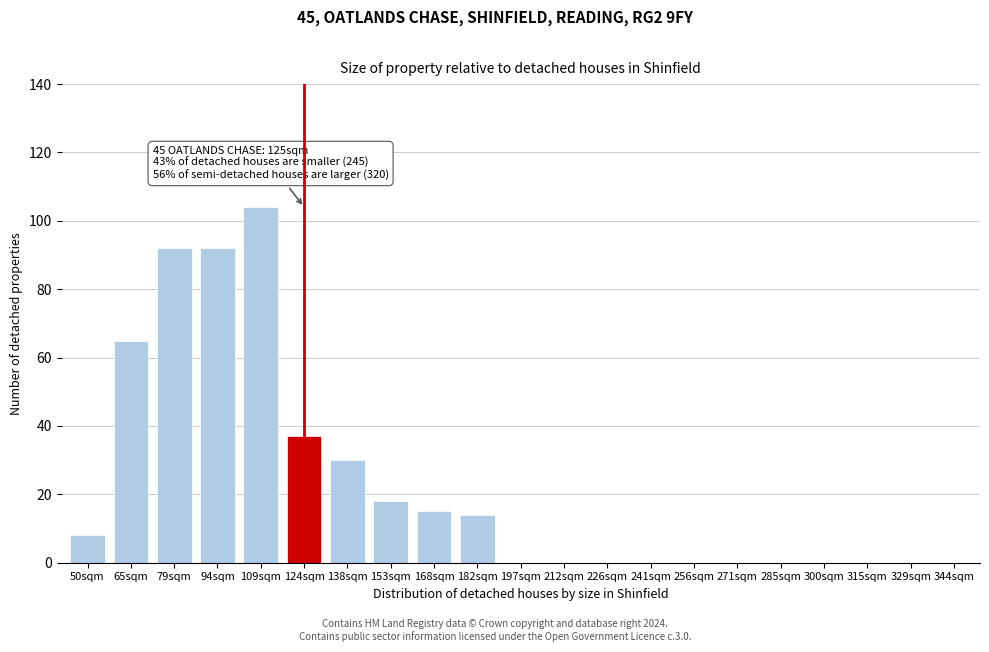

Reading right to left, list all the values displayed in this chart.

344sqm=0	329sqm=0	315sqm=0	300sqm=0	285sqm=0	271sqm=0	256sqm=0	241sqm=0	226sqm=0	212sqm=0	197sqm=0	182sqm=14	168sqm=15	153sqm=18	138sqm=30	124sqm=37	109sqm=104	94sqm=92	79sqm=92	65sqm=65	50sqm=8